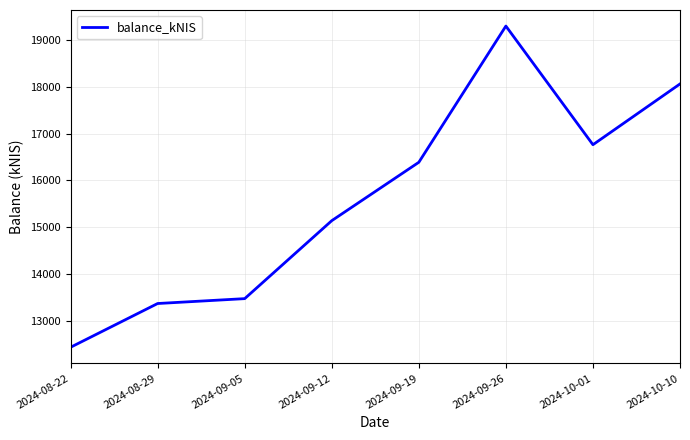

How many values exceed 16385?

4